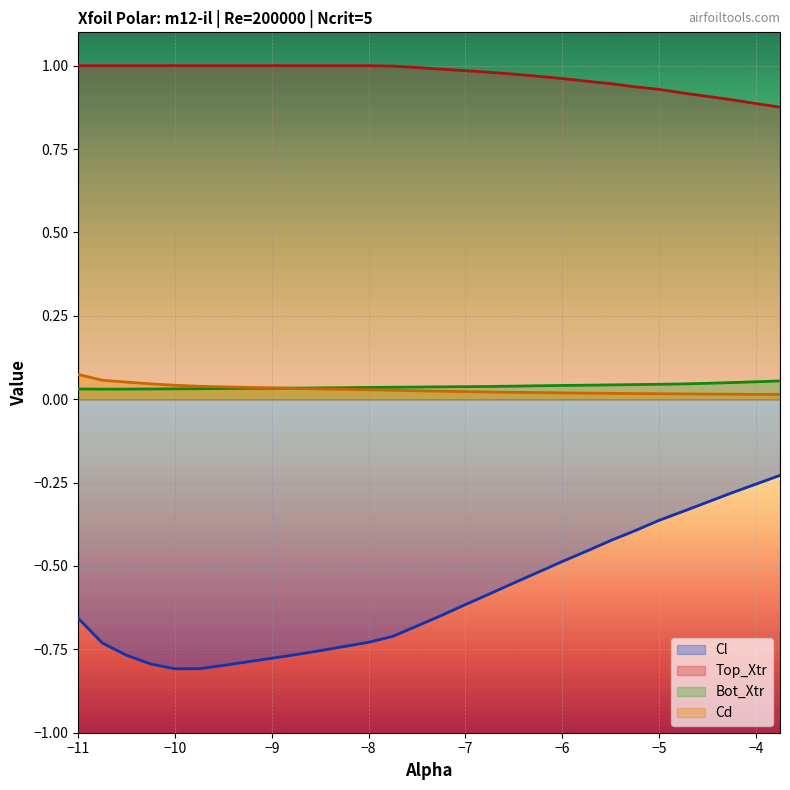

Which series has the widest spread of values?

Cl